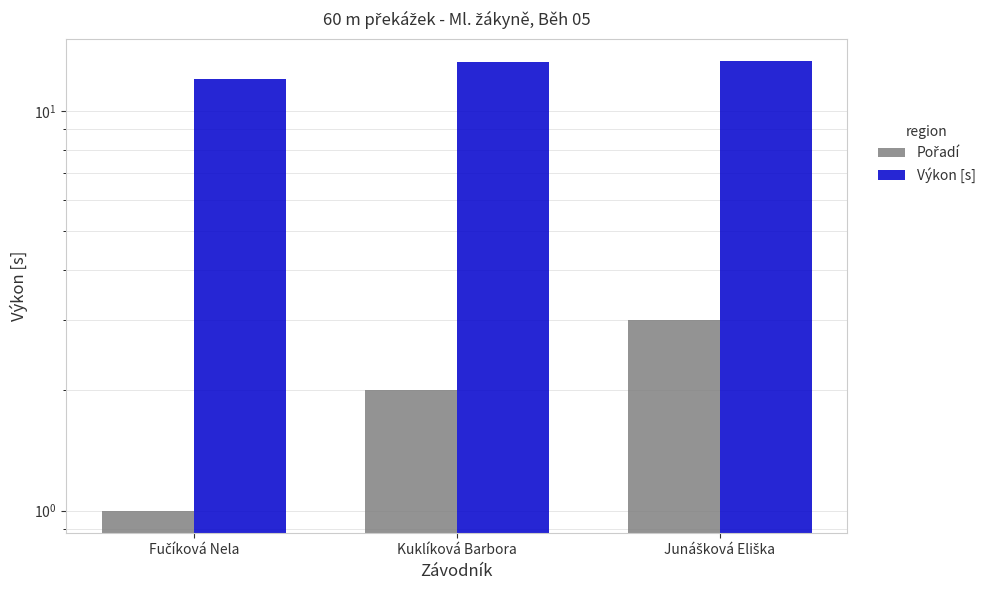

What is the sum of all Pořadí values?

6.0